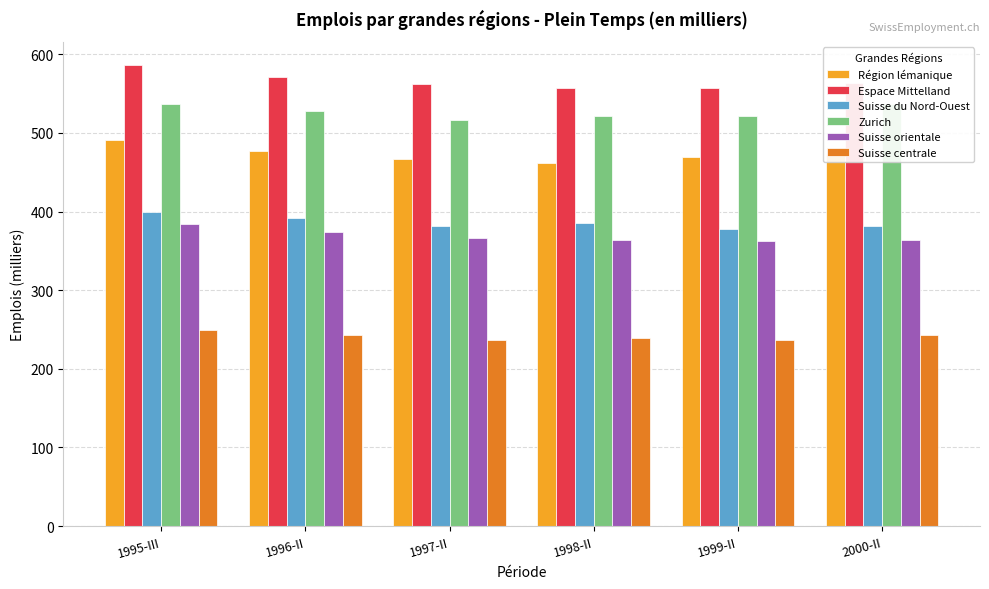

What is the sum of the Région lémanique values at 1997-II and 2000-II?

939.8